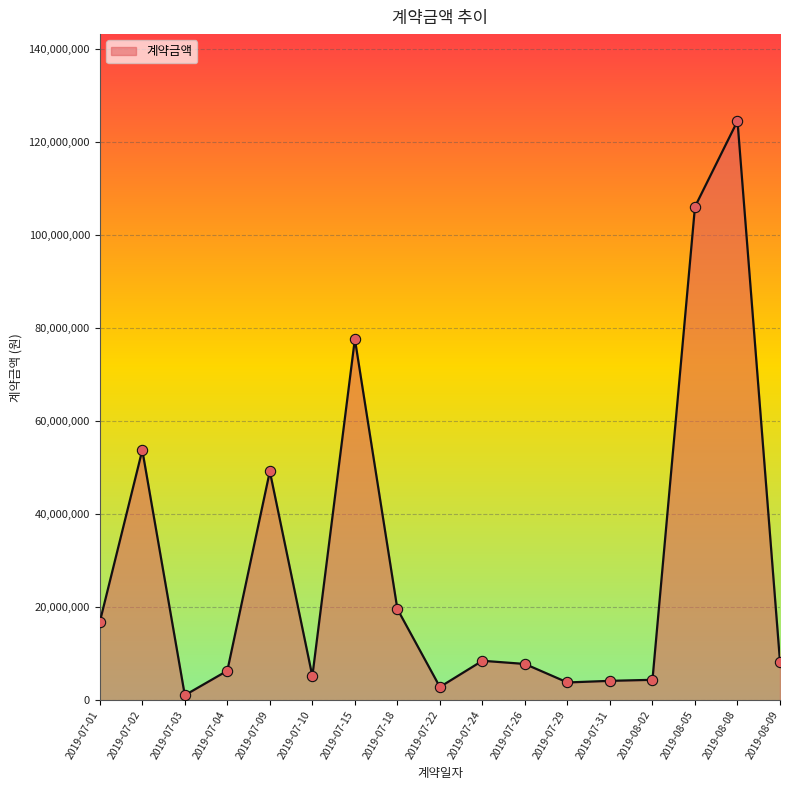

Approximately how many times larger is the value at 2019-07-09 compared to 2019-07-15?

0.6